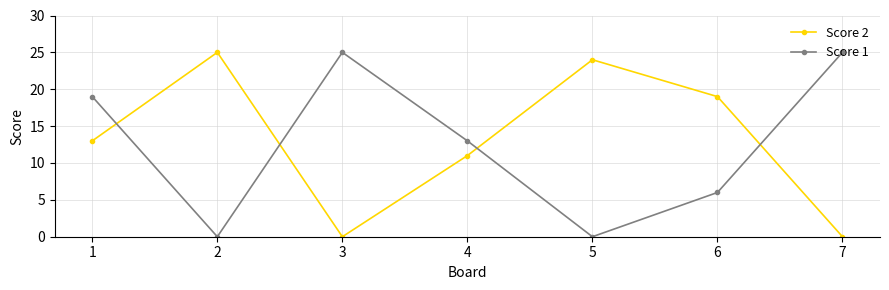

Reading left to right, list all the values displayed in this chart.

Score 2: 13	25	0	11	24	19	0
Score 1: 19	0	25	13	0	6	25